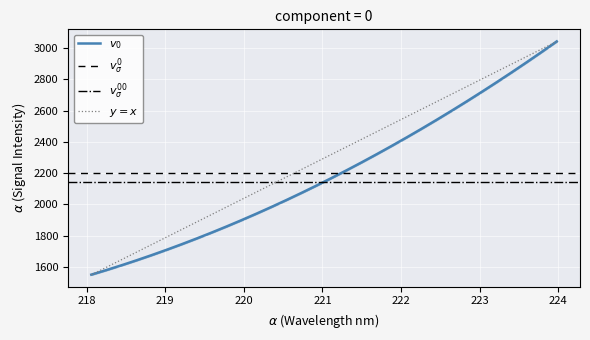

What is the difference between the maximum and minimum values?

1493.1